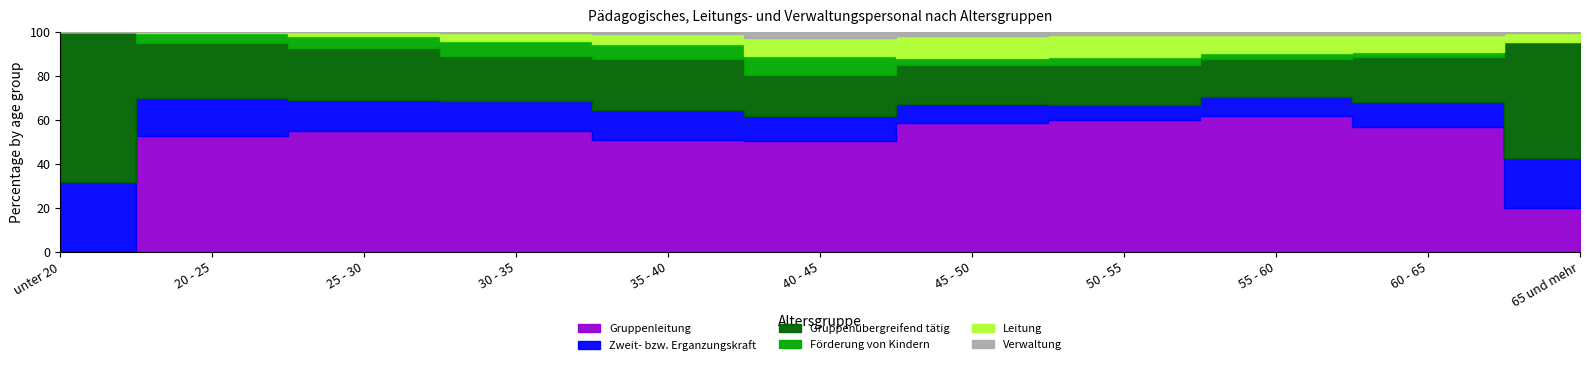

Which series has the widest spread of values?

Gruppenleitung